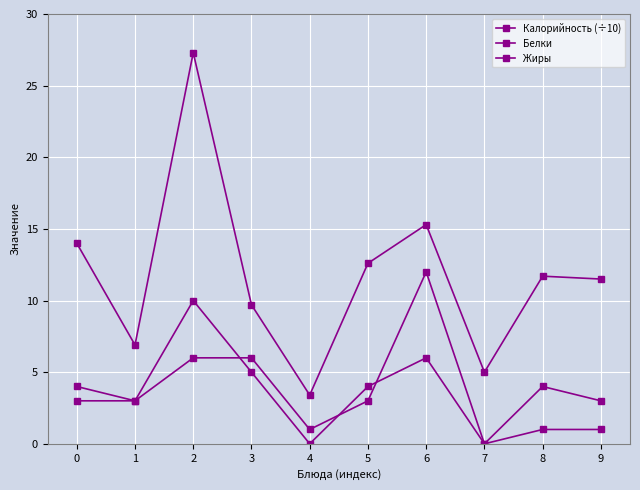

Reading left to right, extract all data points from this chart.

Калорийность (÷10): 0=14.0	1=6.9	2=27.3	3=9.7	4=3.4	5=12.6	6=15.3	7=5.0	8=11.7	9=11.5
Белки: 0=4.0	1=3.0	2=6.0	3=6.0	4=1.0	5=3.0	6=12.0	7=0.0	8=4.0	9=3.0
Жиры: 0=3.0	1=3.0	2=10.0	3=5.0	4=0.0	5=4.0	6=6.0	7=0.0	8=1.0	9=1.0